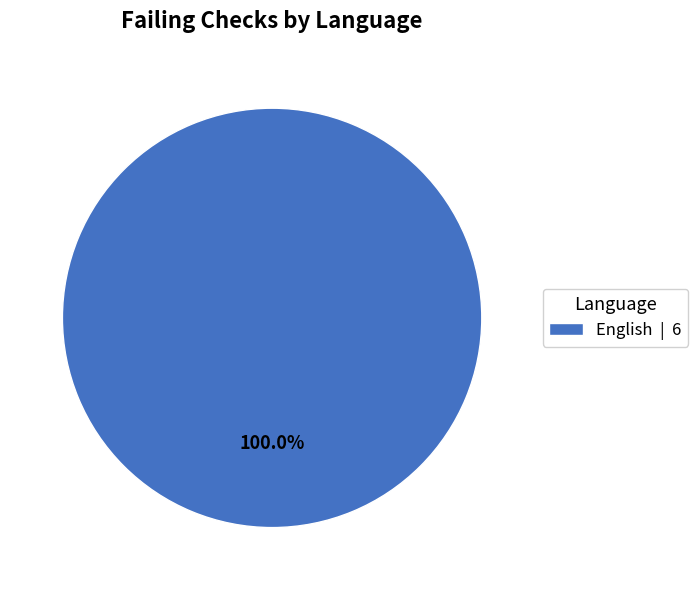

Rank the categories by value from highest to lowest.

English | 6